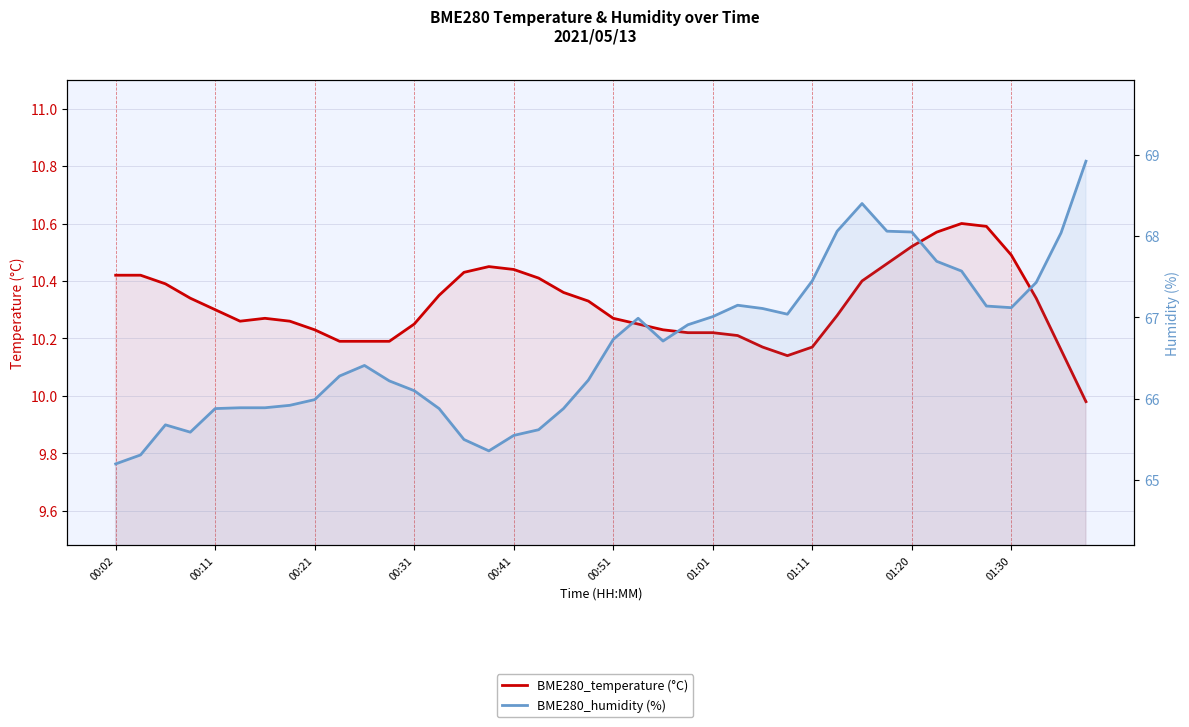

In BME280_temperature (°C), how many points are higher than both neighbors (excluding endpoints)?

3